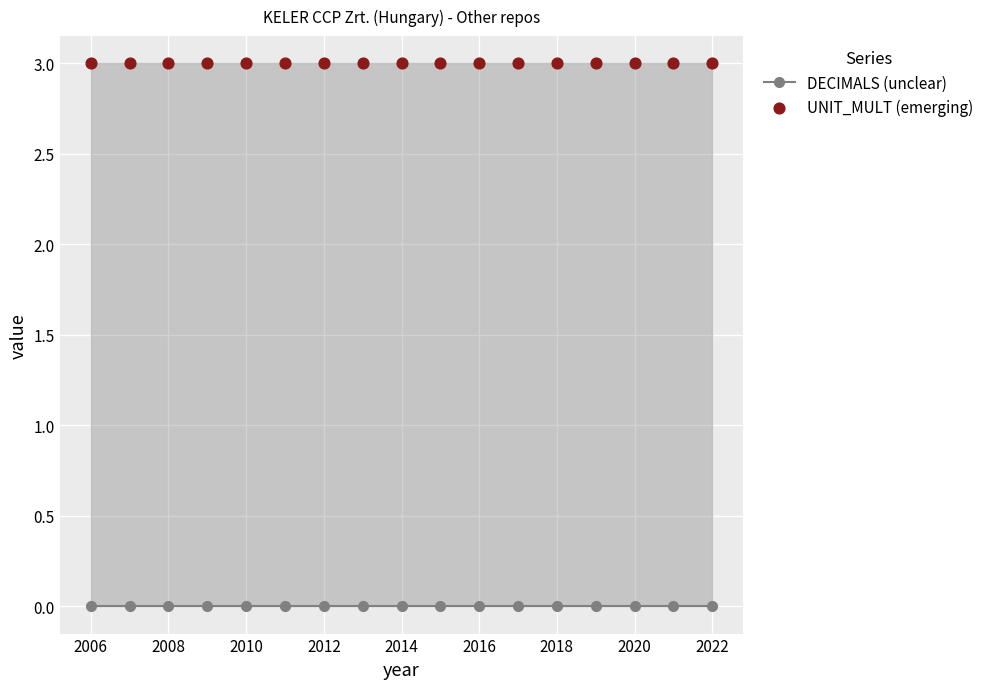

Which series has the largest Y range (max minus min)?

DECIMALS (unclear)